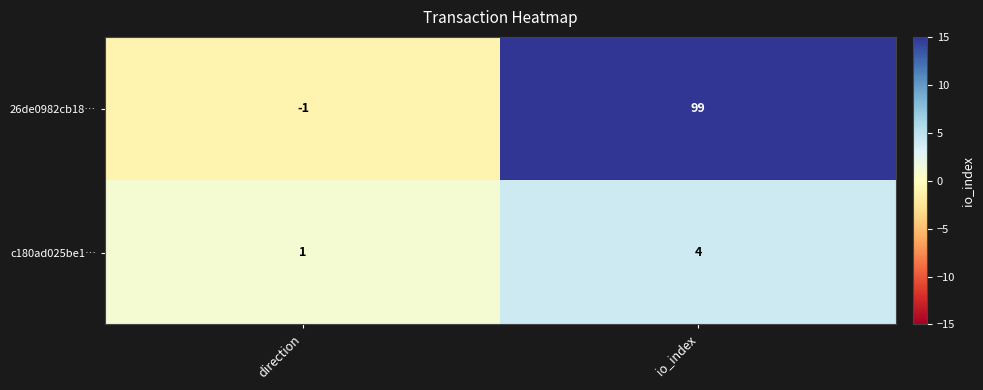

The 26de0982cb18… series shows -1 at direction. True or false?

True